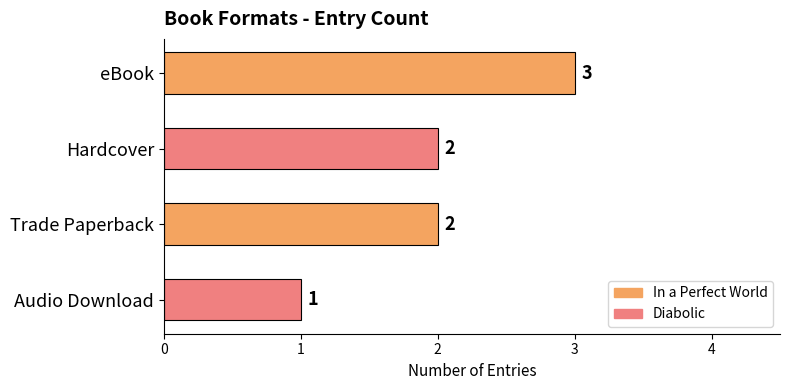

Are the bars horizontal?

Yes